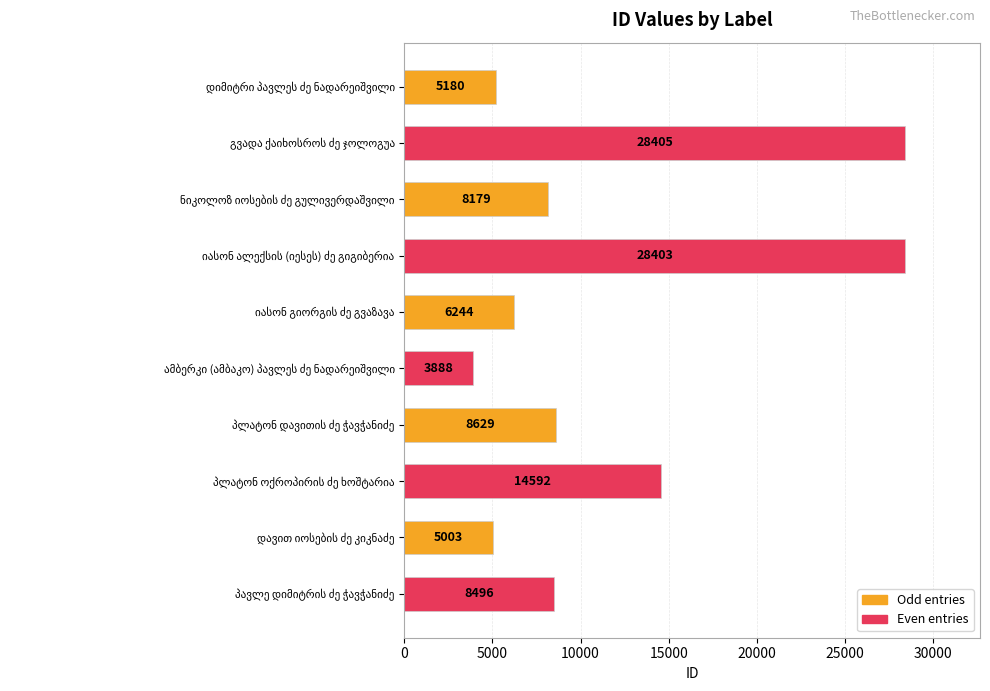

What is the value of the 8th bar from the top?

14592